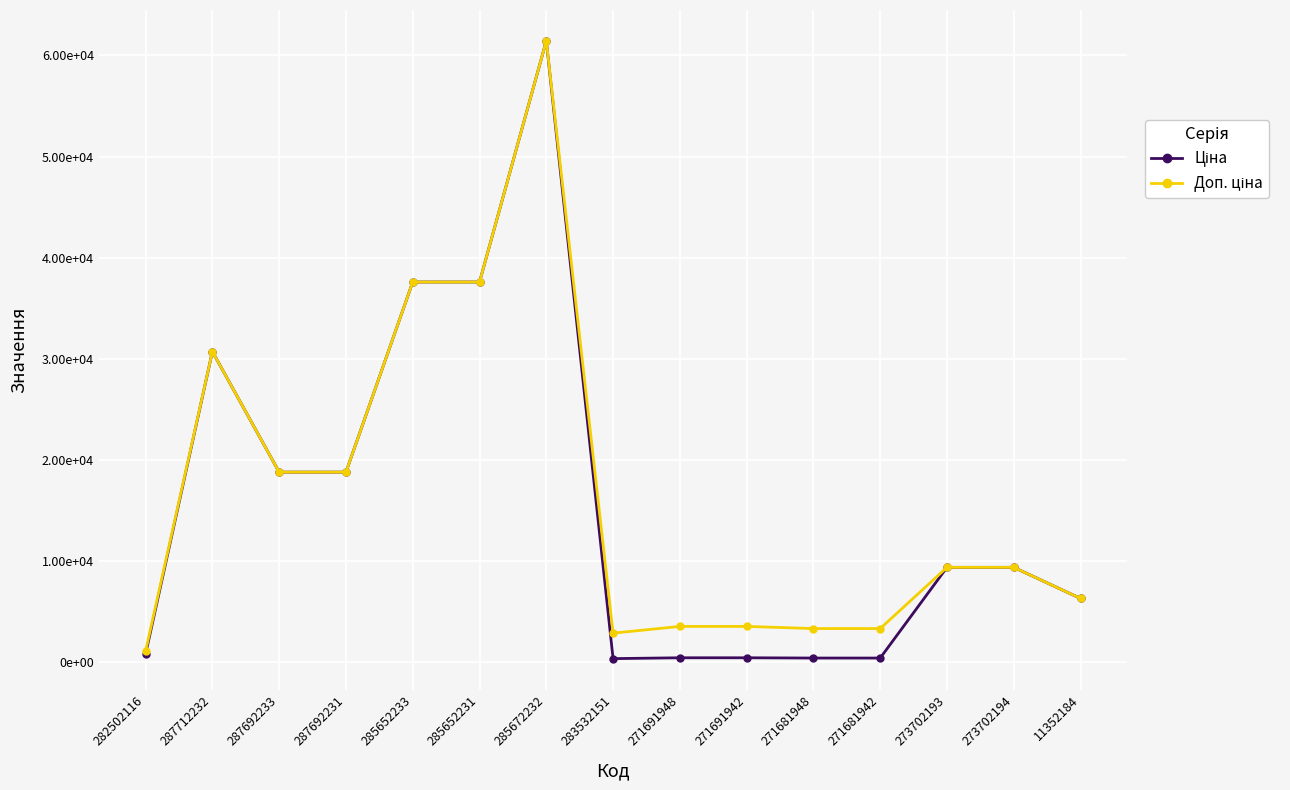

Does the chart have visible grid lines?

Yes